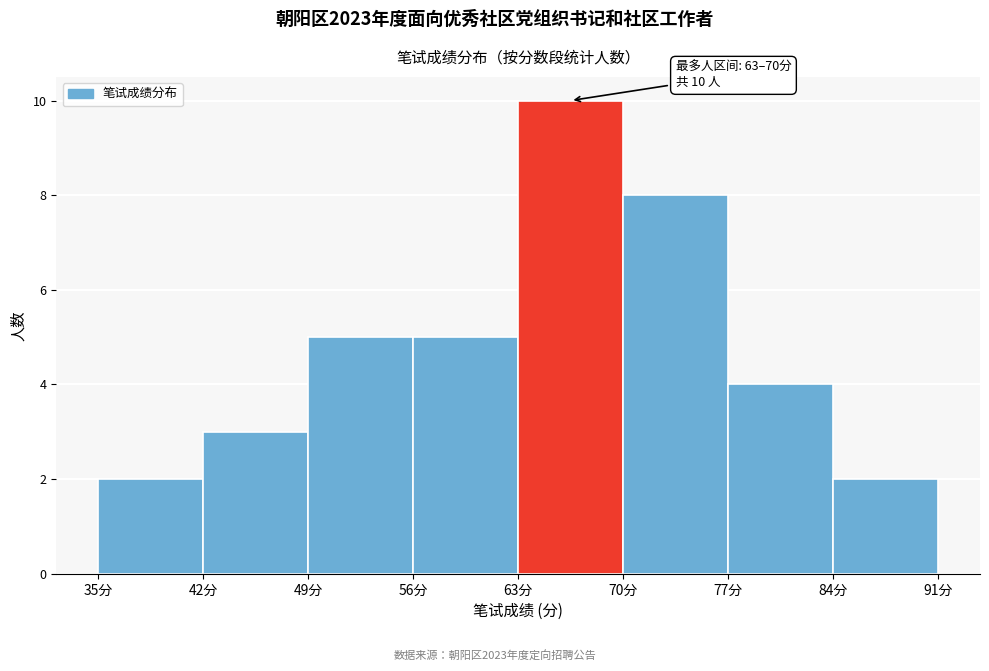

Which range on the x-axis has the tallest bar?

63 to 70